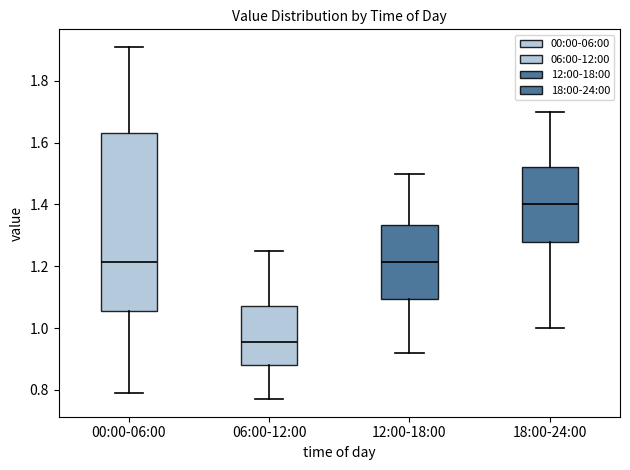

Reading left to right, read every box against the y-axis: the position of its median line, the range the box covers, and the ends of its whiskers. The values are not printed on the chart, so give them approximately, as read against the axis.

00:00-06:00: median 1.22, box 1.06 to 1.64, whiskers 0.80 to 1.92
06:00-12:00: median 0.96, box 0.88 to 1.08, whiskers 0.78 to 1.26
12:00-18:00: median 1.22, box 1.10 to 1.34, whiskers 0.92 to 1.50
18:00-24:00: median 1.40, box 1.28 to 1.52, whiskers 1.00 to 1.70